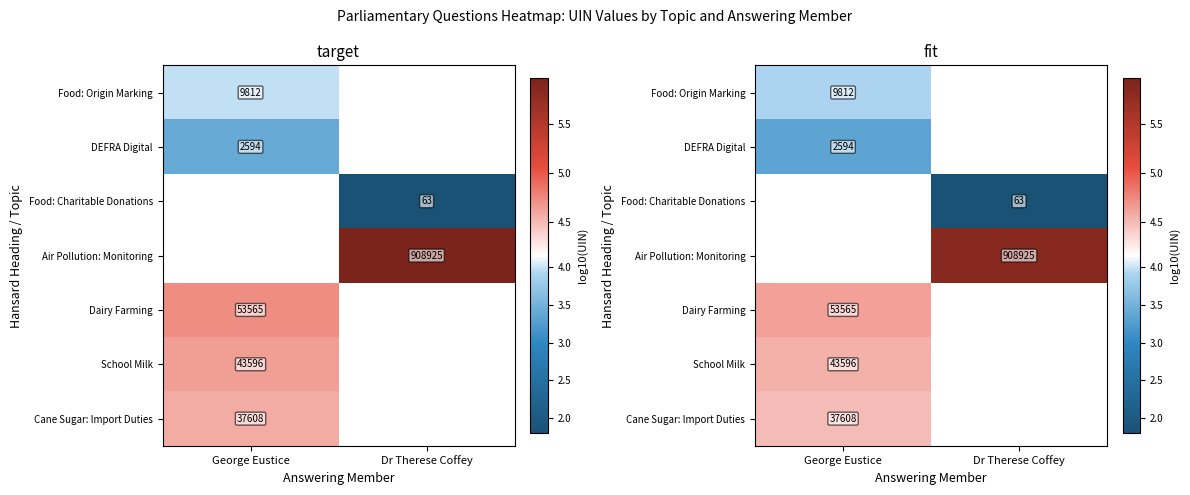

How many data points does each series have?

2